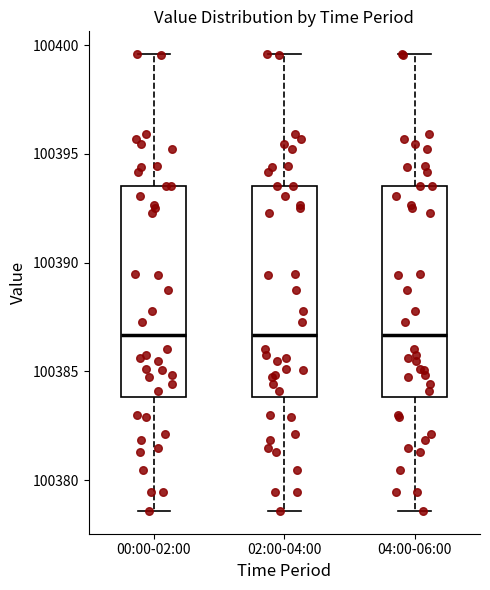

Where does the median line of the box for 04:00-06:00 sit on the y-axis? The values are not printed on the chart, so give them approximately, as read against the axis.

100386.5